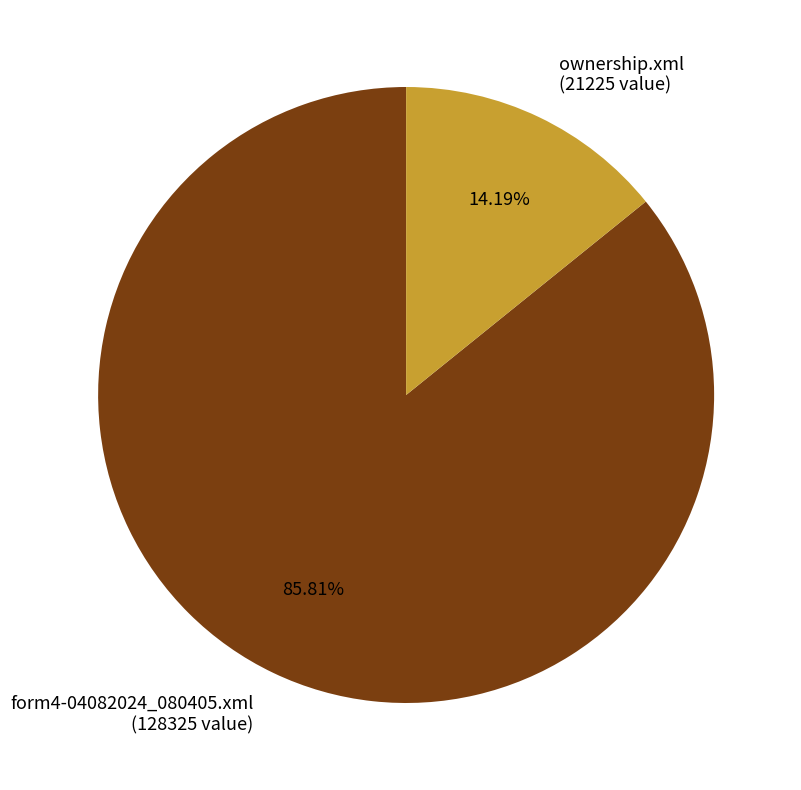

What is the majority slice?

form4-04082024_080405.xml (128325 value)